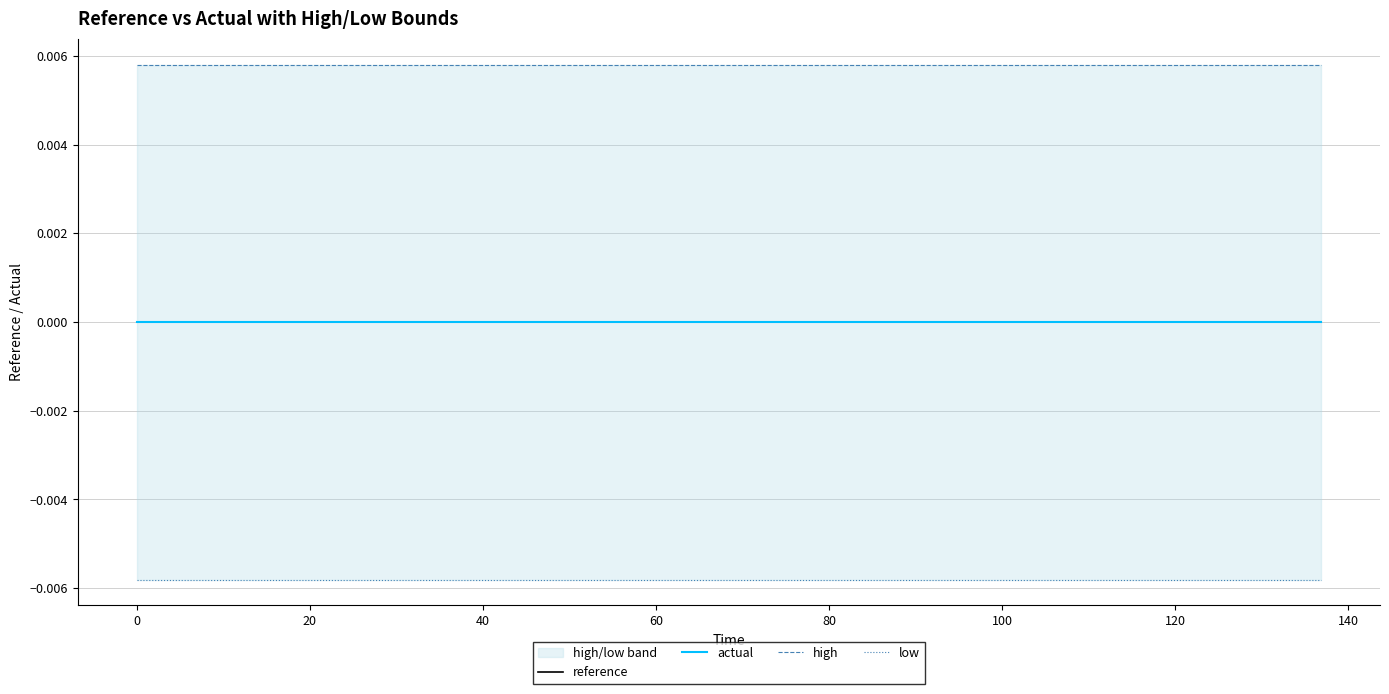

Which series has the widest spread of values?

reference